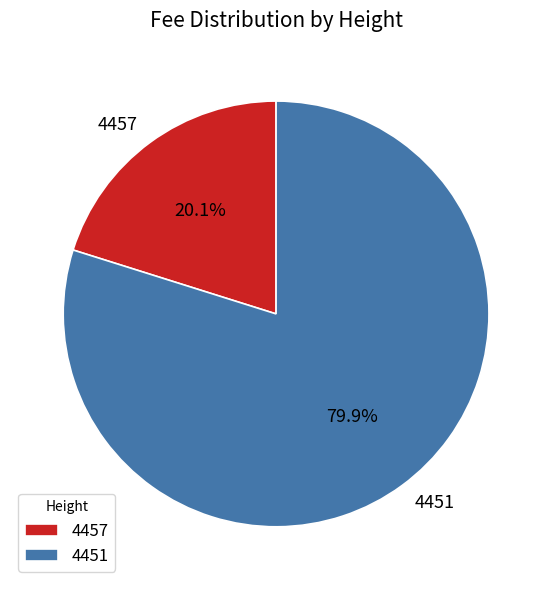

What is the largest slice in the pie chart?

4451